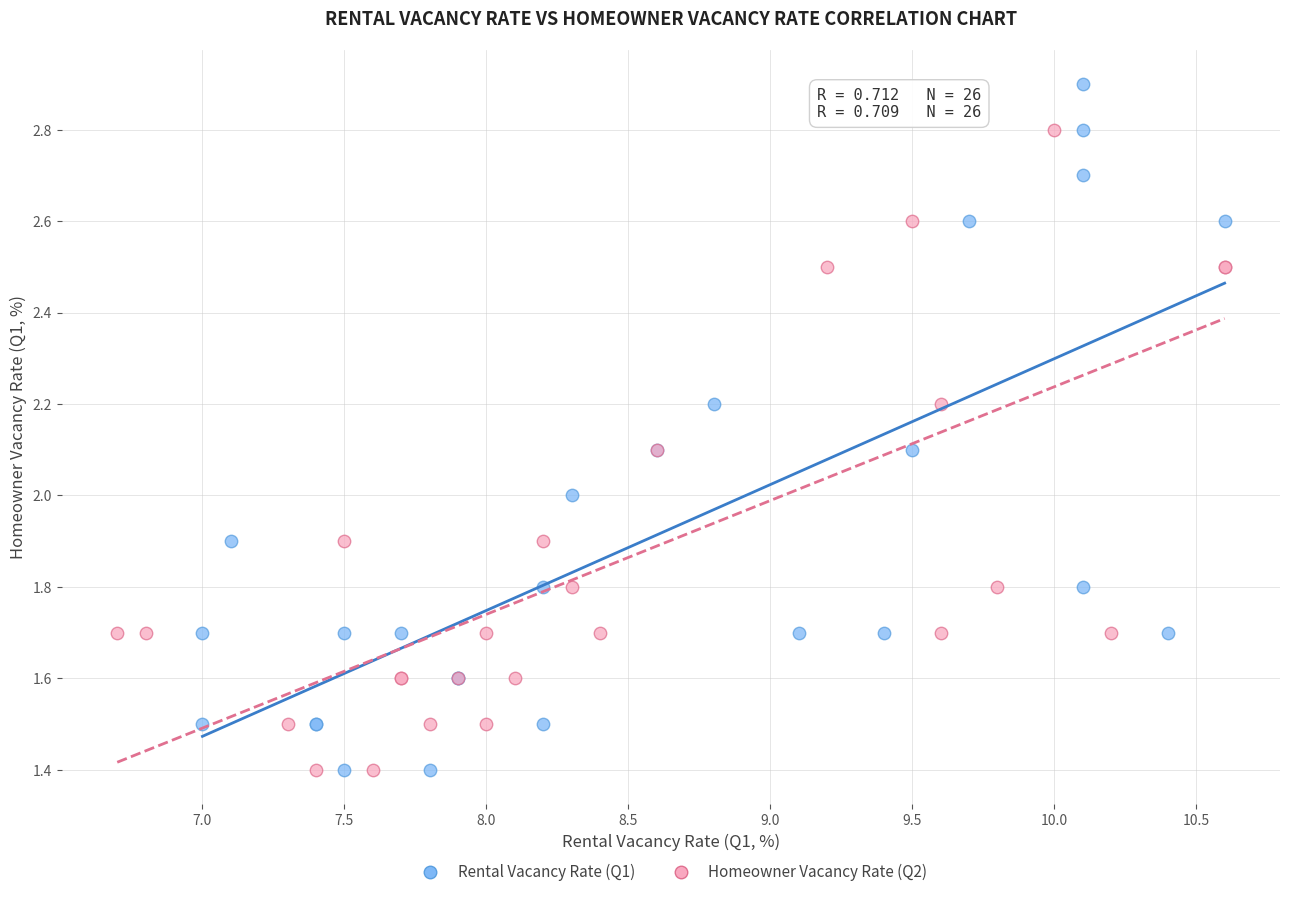

Which series has the widest spread of Y values?

Rental Vacancy Rate (Q1)